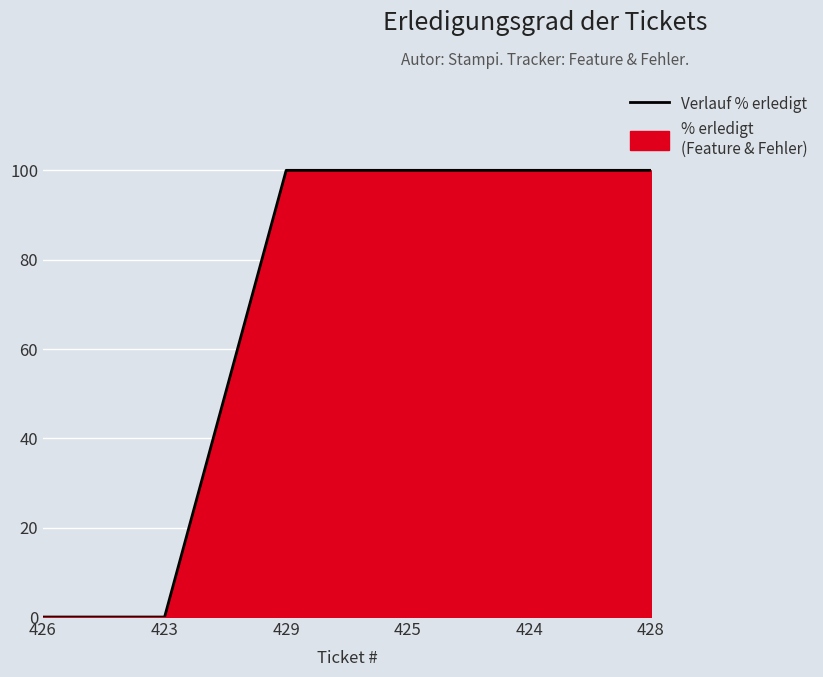

What is the difference between the maximum and second lowest values?

100